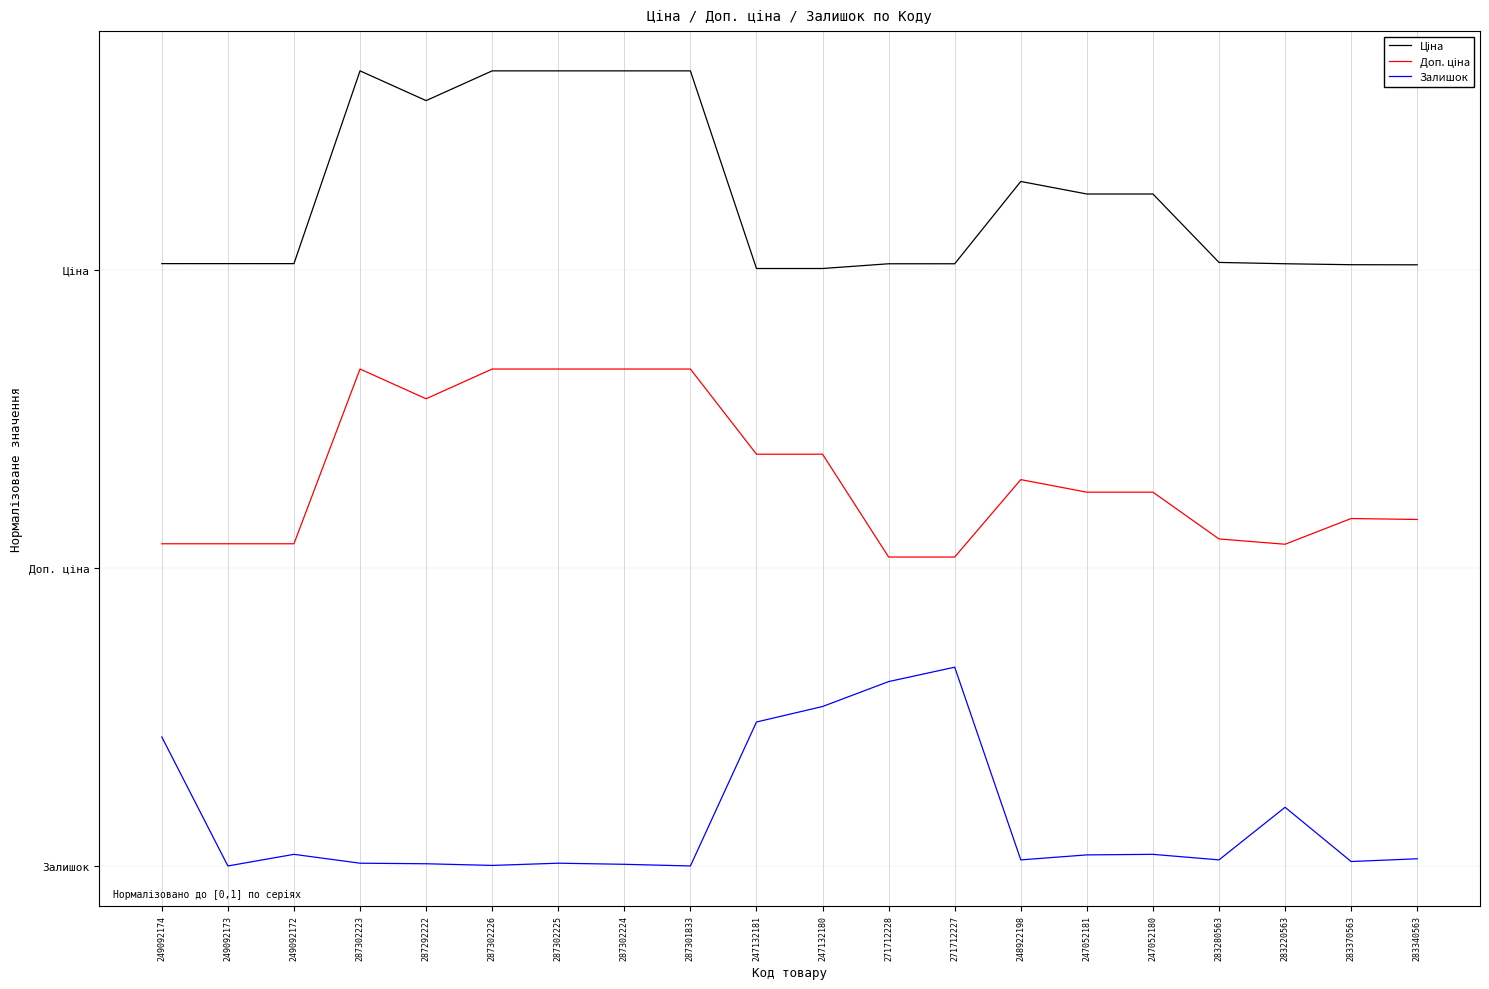

What is the value of the Ціна point at the 8th from the left?

4.0